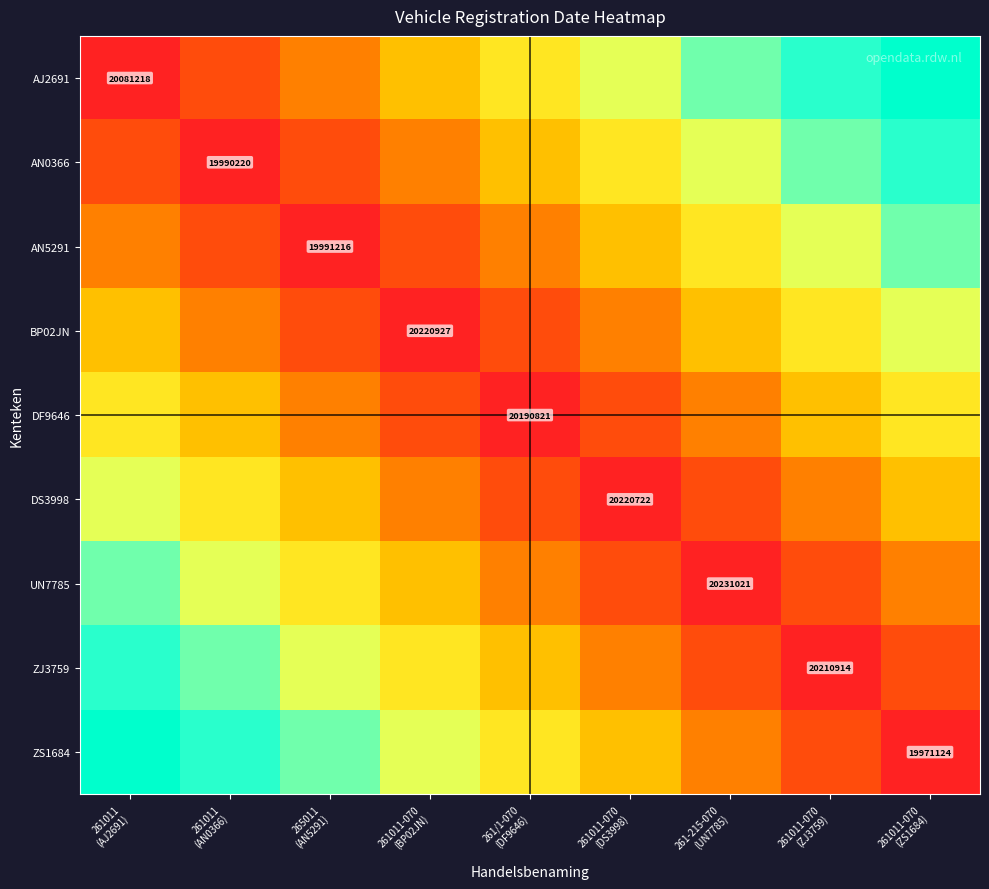

Is it true that AN0366 equals 0.6 at 261011 (AN0366)?

False